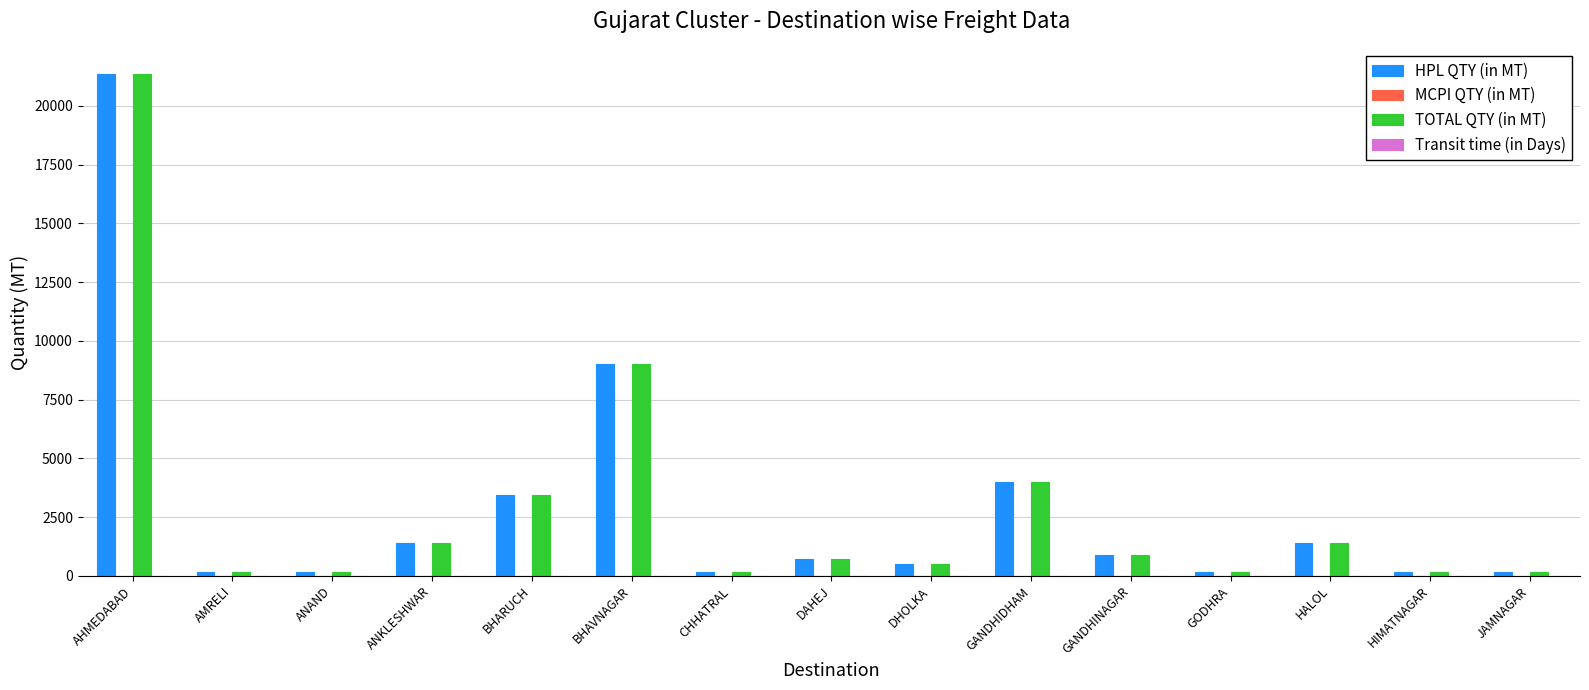

What is the highest value of the TOTAL QTY (in MT) series?

21360